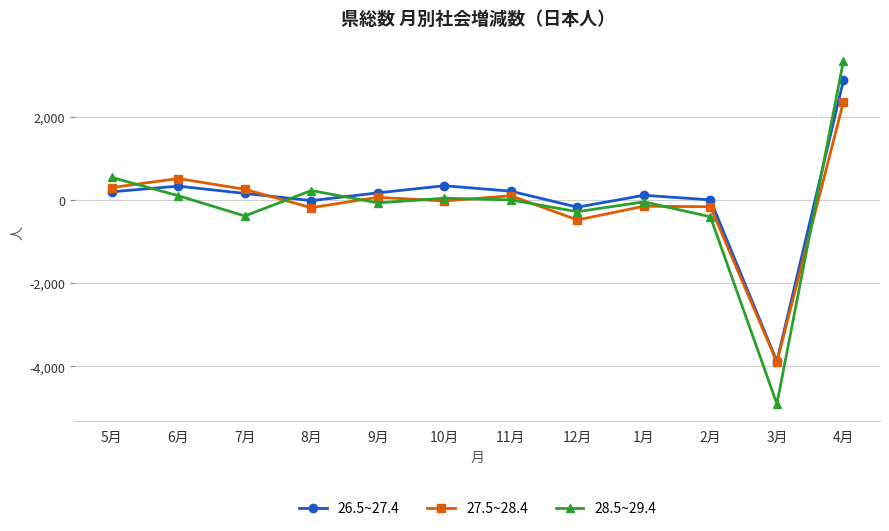

List the series in order of their peak value, lowest first.

27.5~28.4, 26.5~27.4, 28.5~29.4